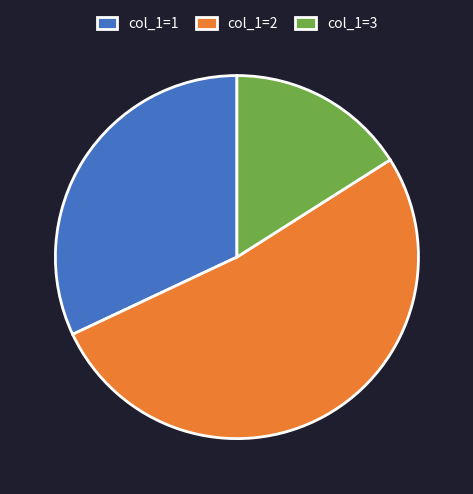

Approximately how many times larger is the value at col_1=2 compared to col_1=1?

1.6